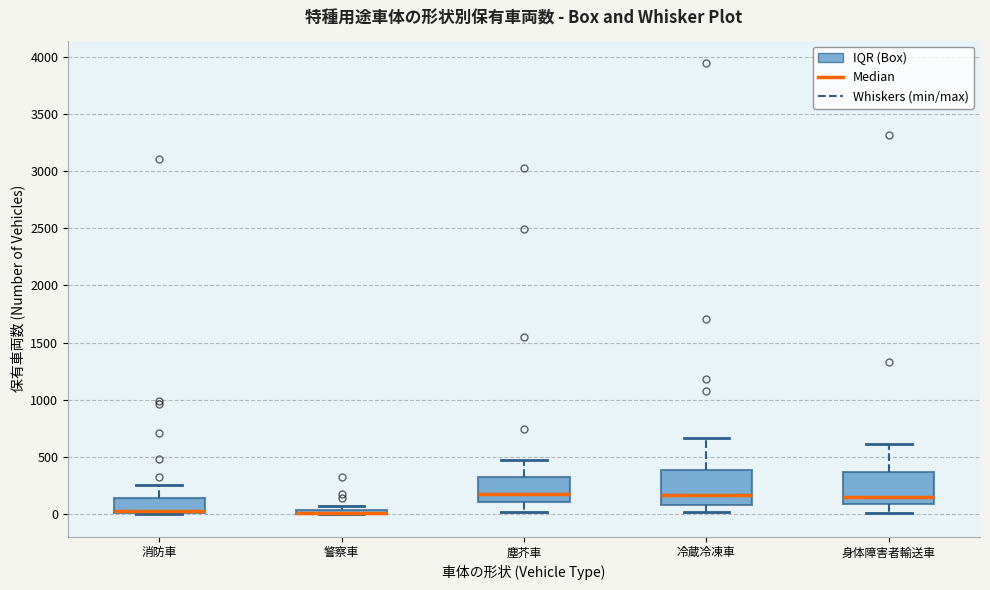

Where does the upper whisker of the box for 消防車 end on the y-axis? The values are not printed on the chart, so give them approximately, as read against the axis.

250